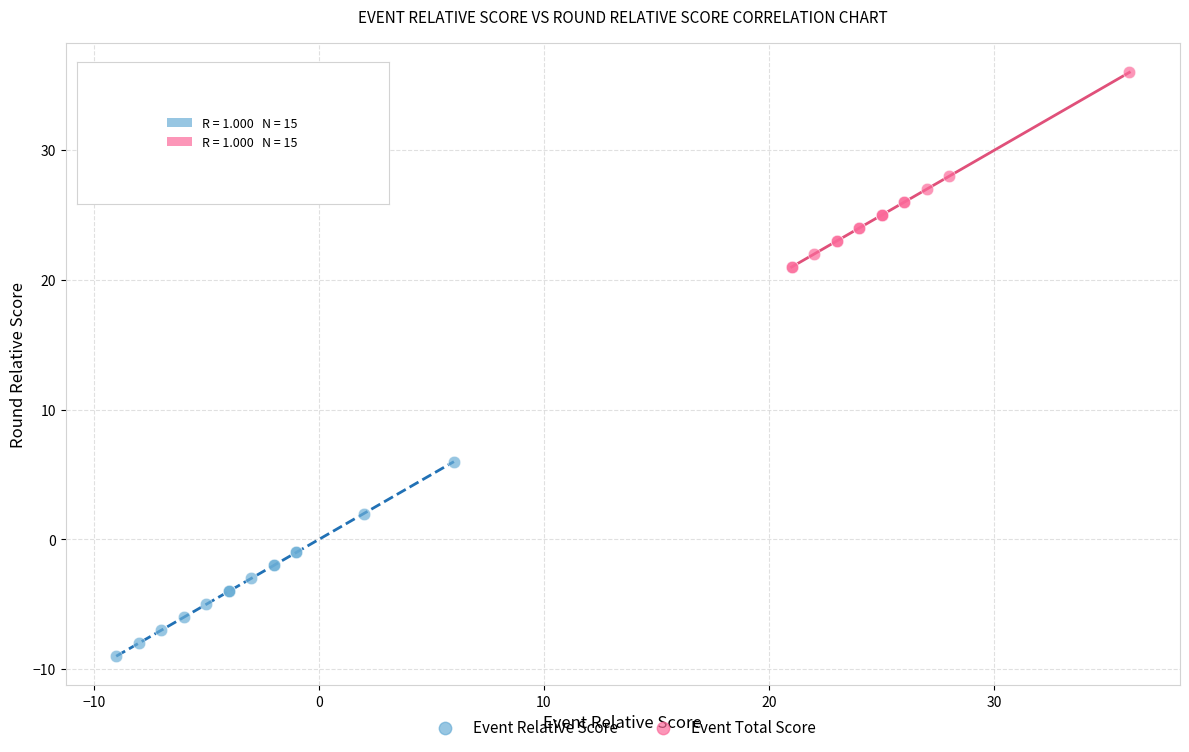

Which series contains the highest Y value?

Event Total Score